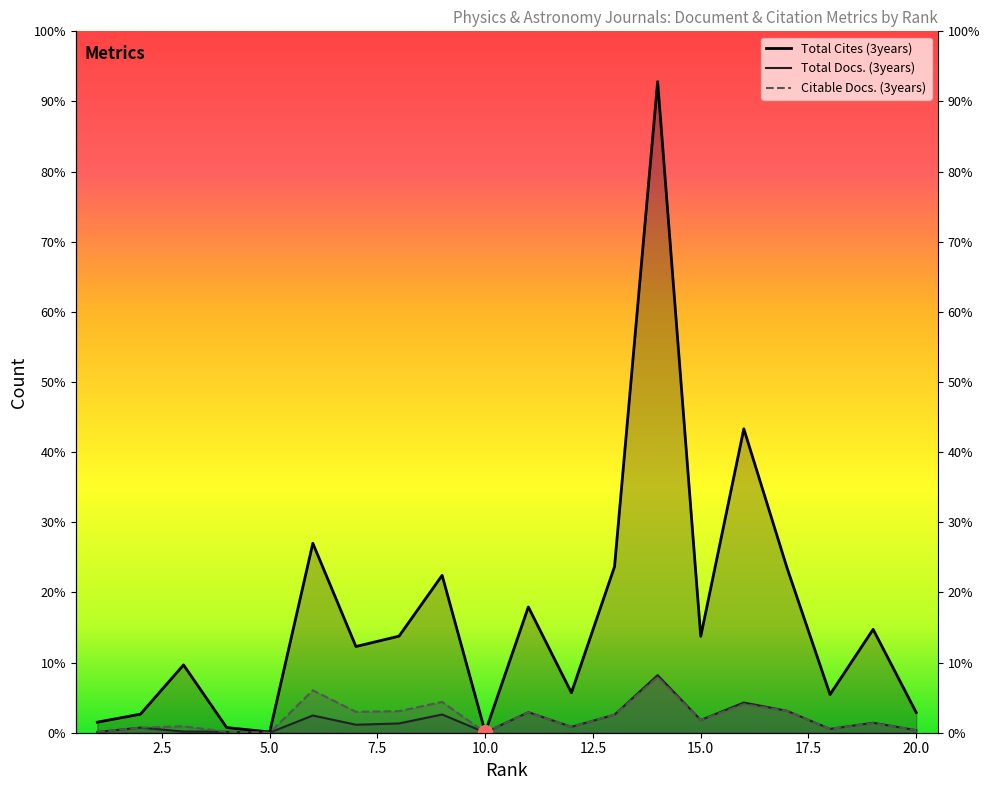

Rank the series at 12 from lowest to highest value.

Citable Docs. (3years), Total Docs. (3years), Total Cites (3years)